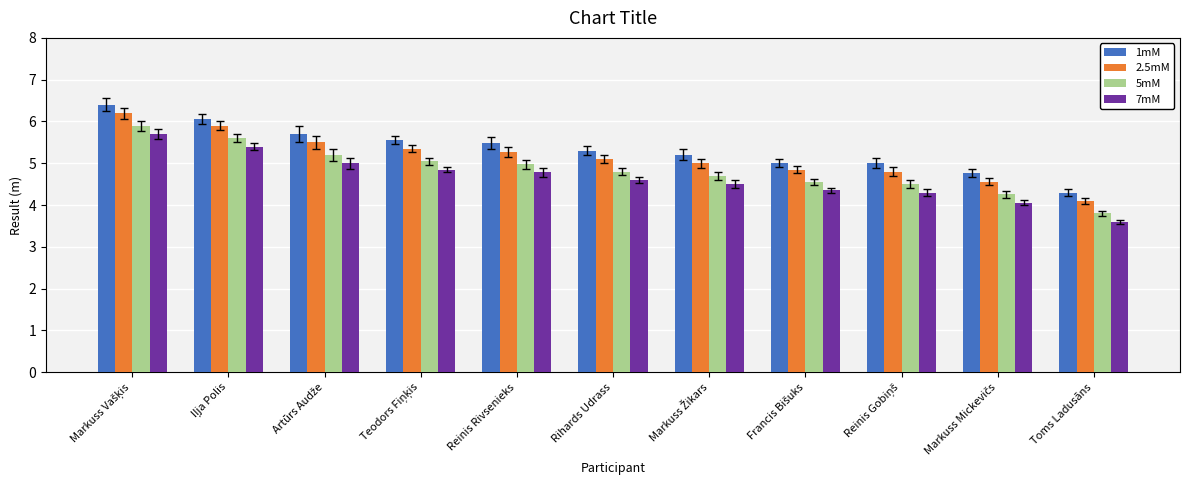

What is the approximate value of 2.5mM at Rihards Udrass?

5.1